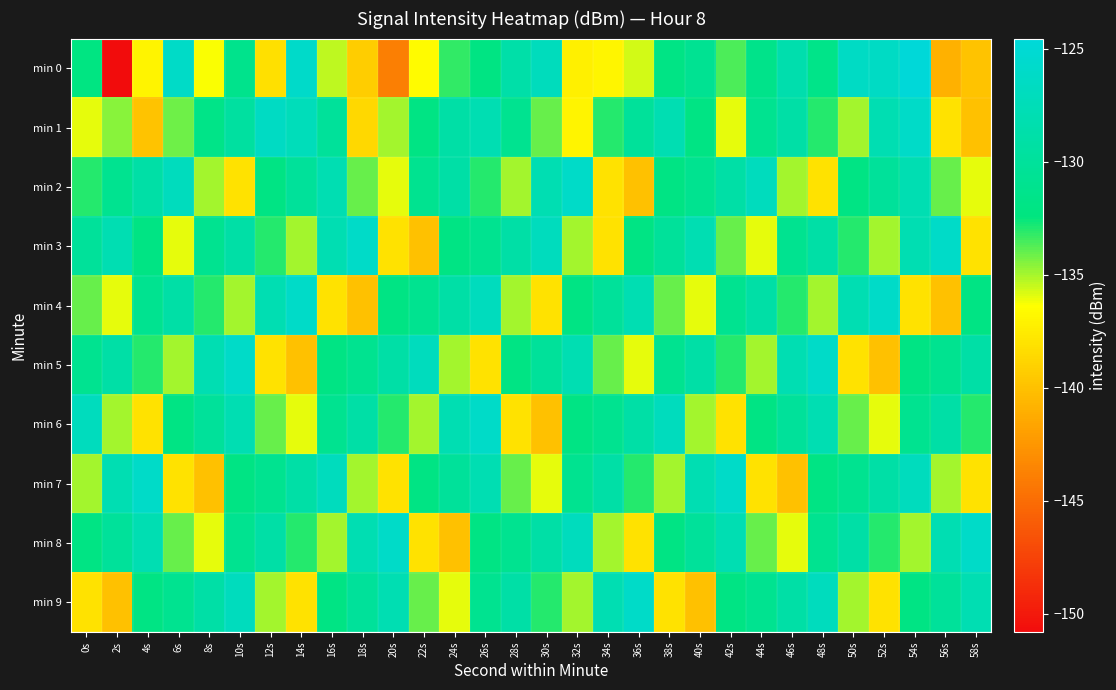

At 58s, list the series in order from largest to smallest.

min 8, min 9, min 5, min 4, min 6, min 2, min 3, min 7, min 0, min 1